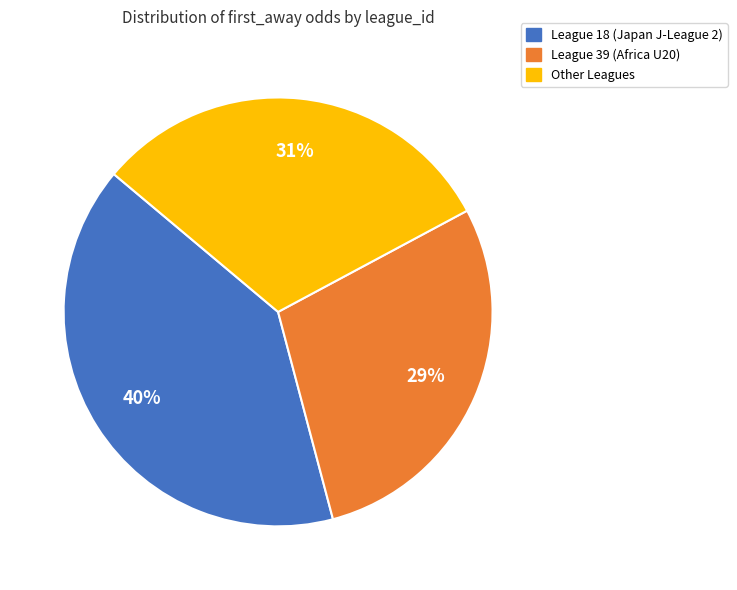

What percentage is the League 18 (Japan J-League 2) slice, to the nearest percent?

40%